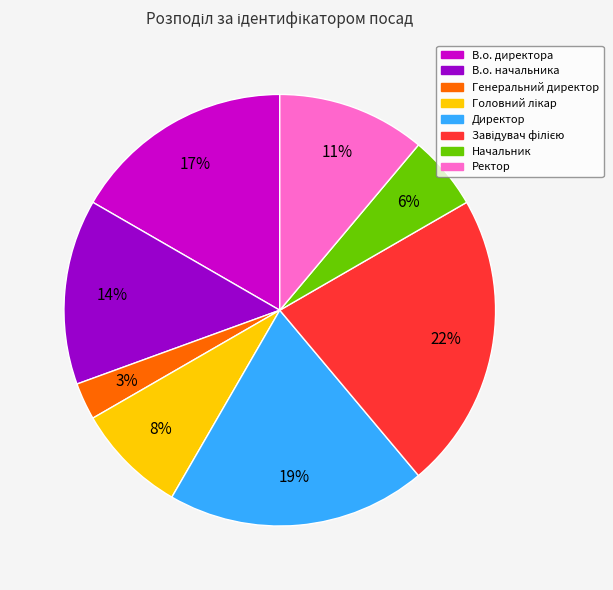

Do В.о. начальника and Начальник together represent more than half of the pie?

No